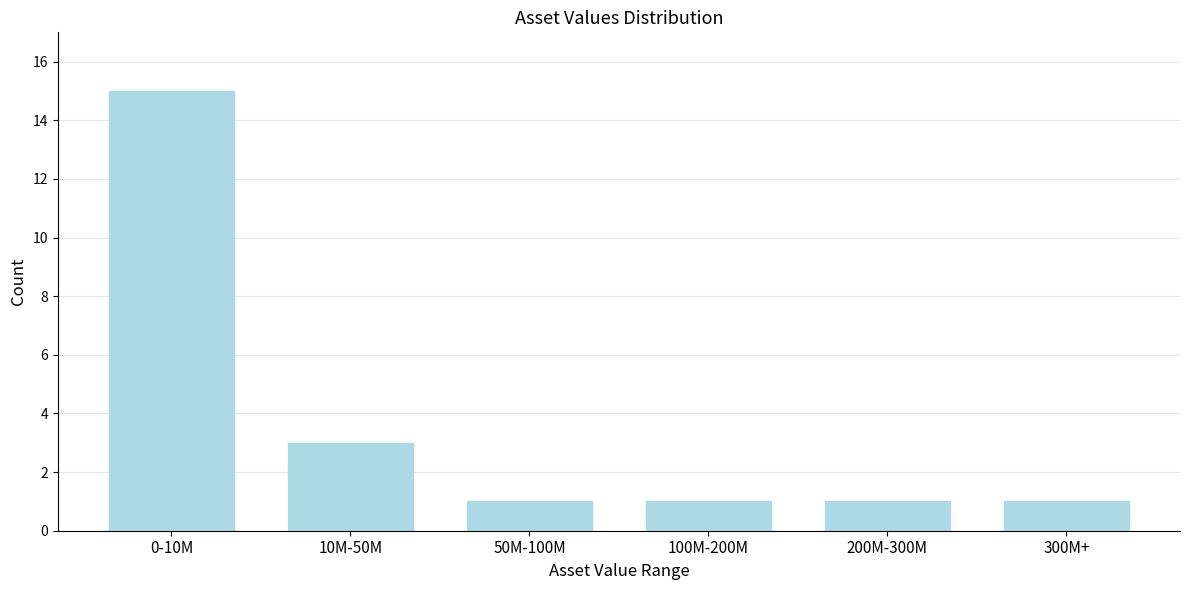

Reading left to right, transcribe all the data shown in this chart.

0-10M=15	10M-50M=3	50M-100M=1	100M-200M=1	200M-300M=1	300M+=1